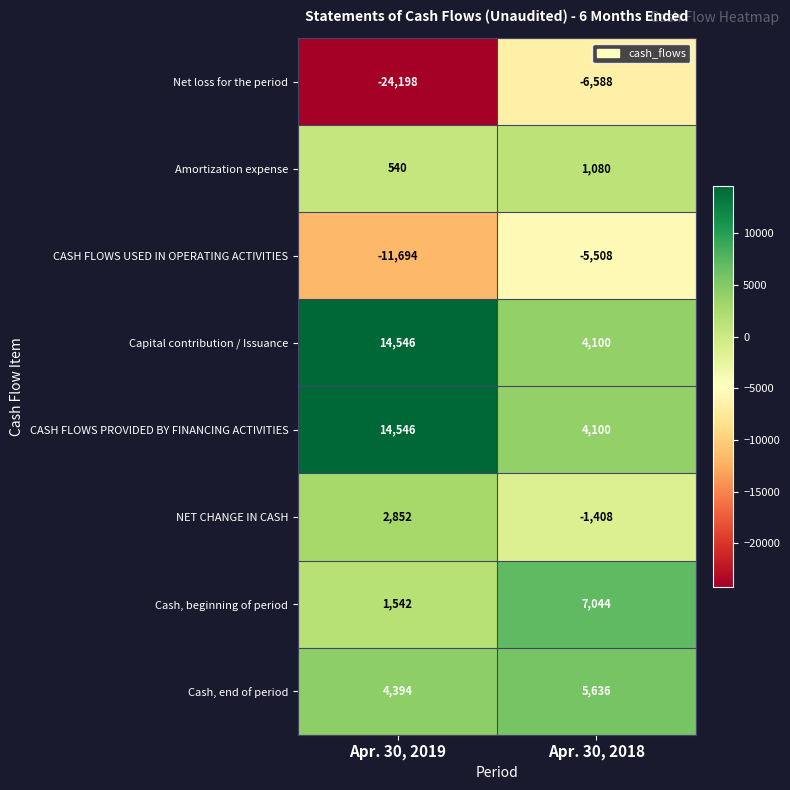

List the labels in order of CASH FLOWS PROVIDED BY FINANCING ACTIVITIES value, smallest first.

Apr. 30, 2018, Apr. 30, 2019